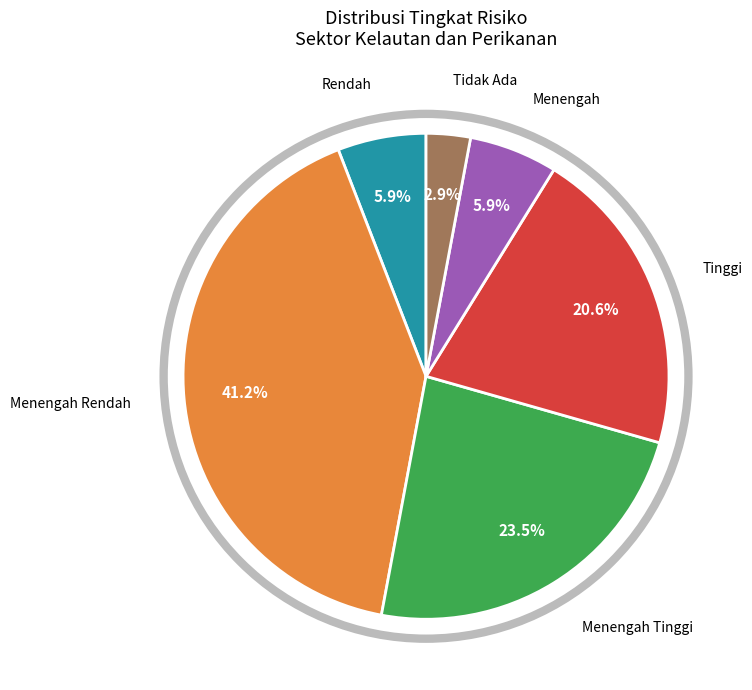

Is there a majority slice in this chart?

No